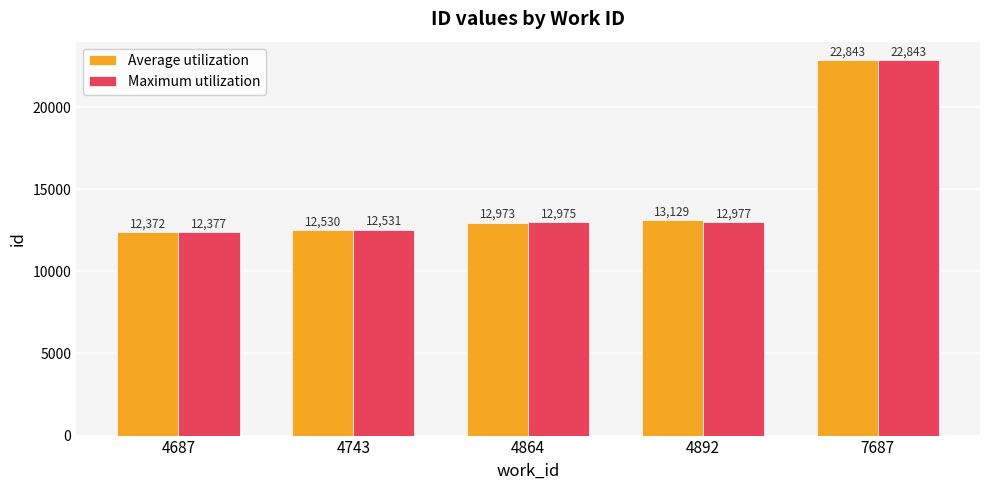

At which label is Average utilization closest to 17607?

4892